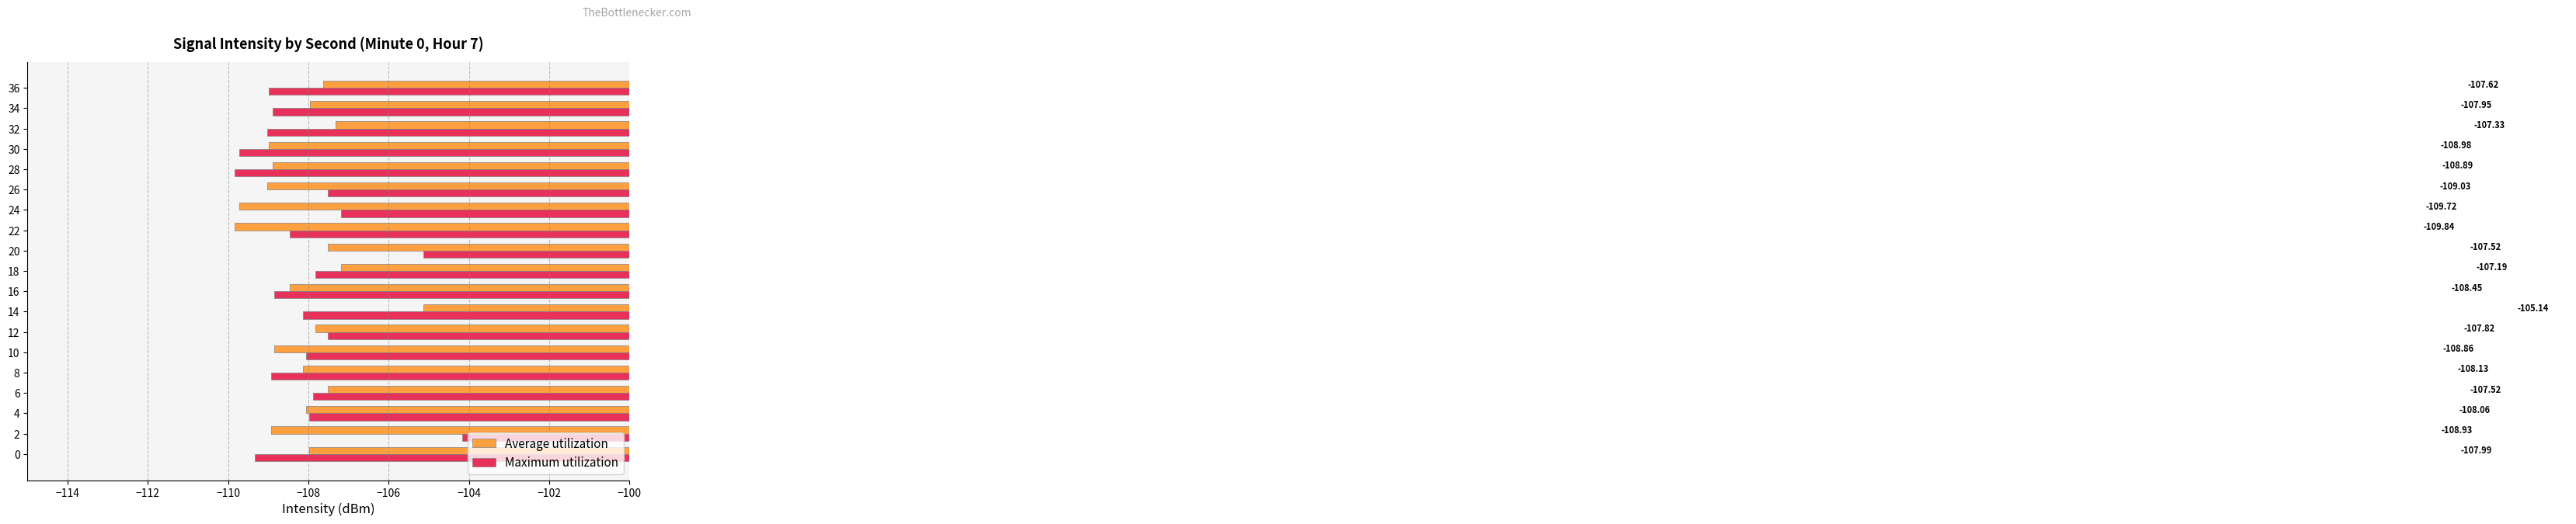

Where is Average utilization nearest to the value -107?

18